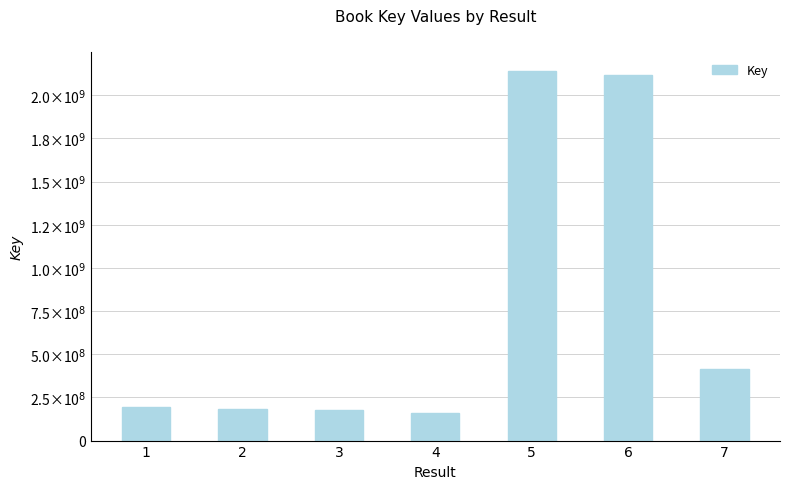

What is the difference between the maximum and minimum values?

1979362003